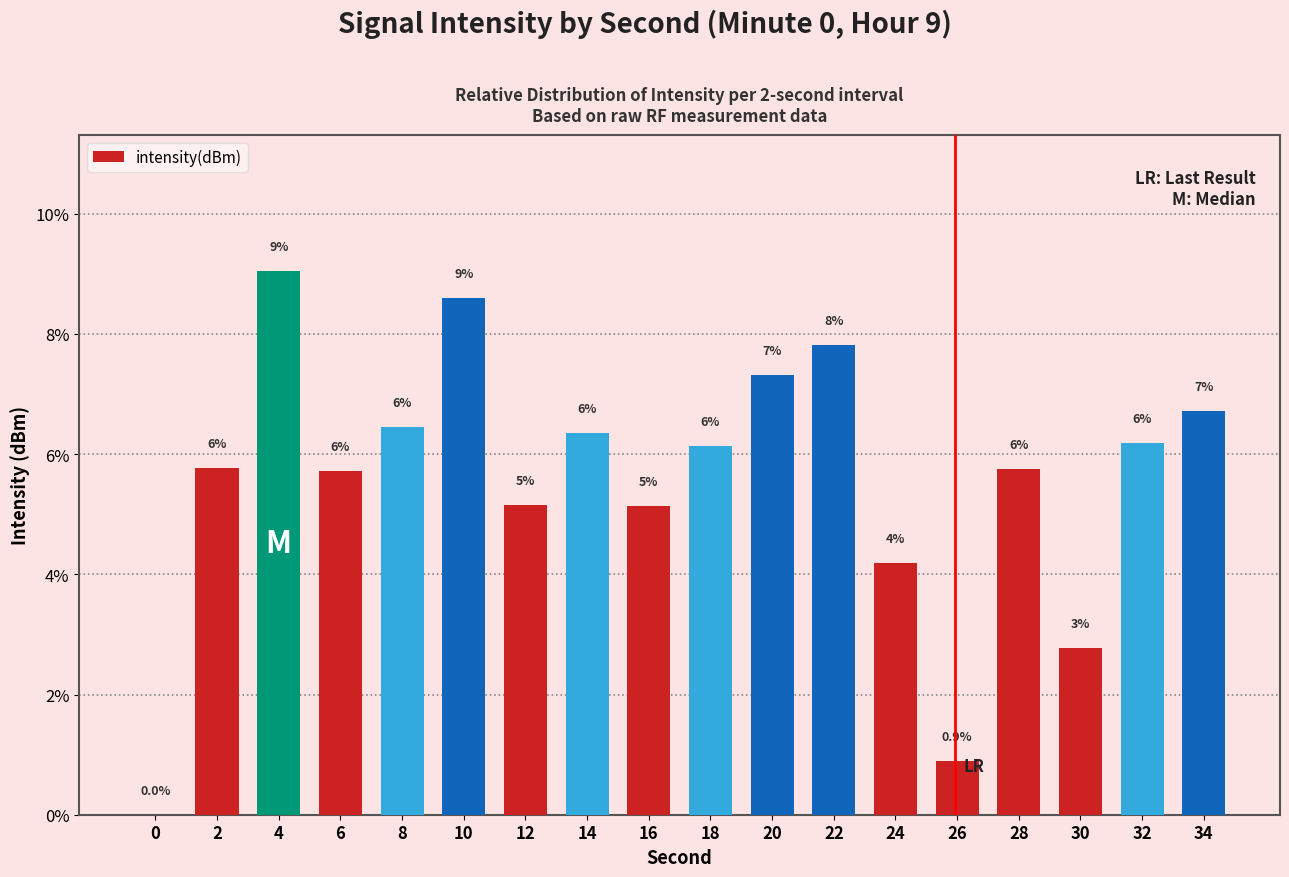

What is the sum of the values at 2 and 32?

11.9